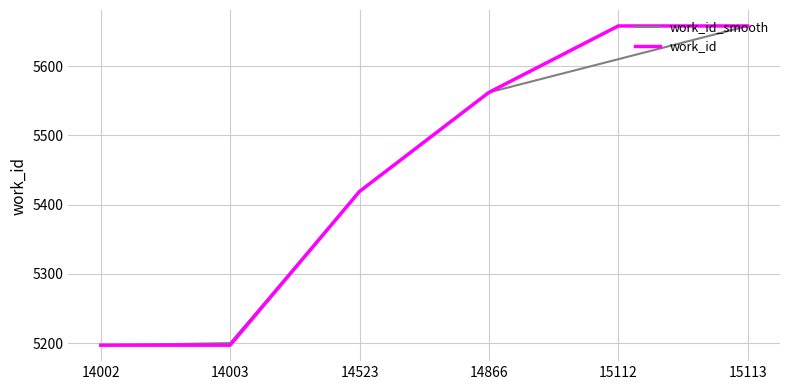

How many series are shown in this chart?

2